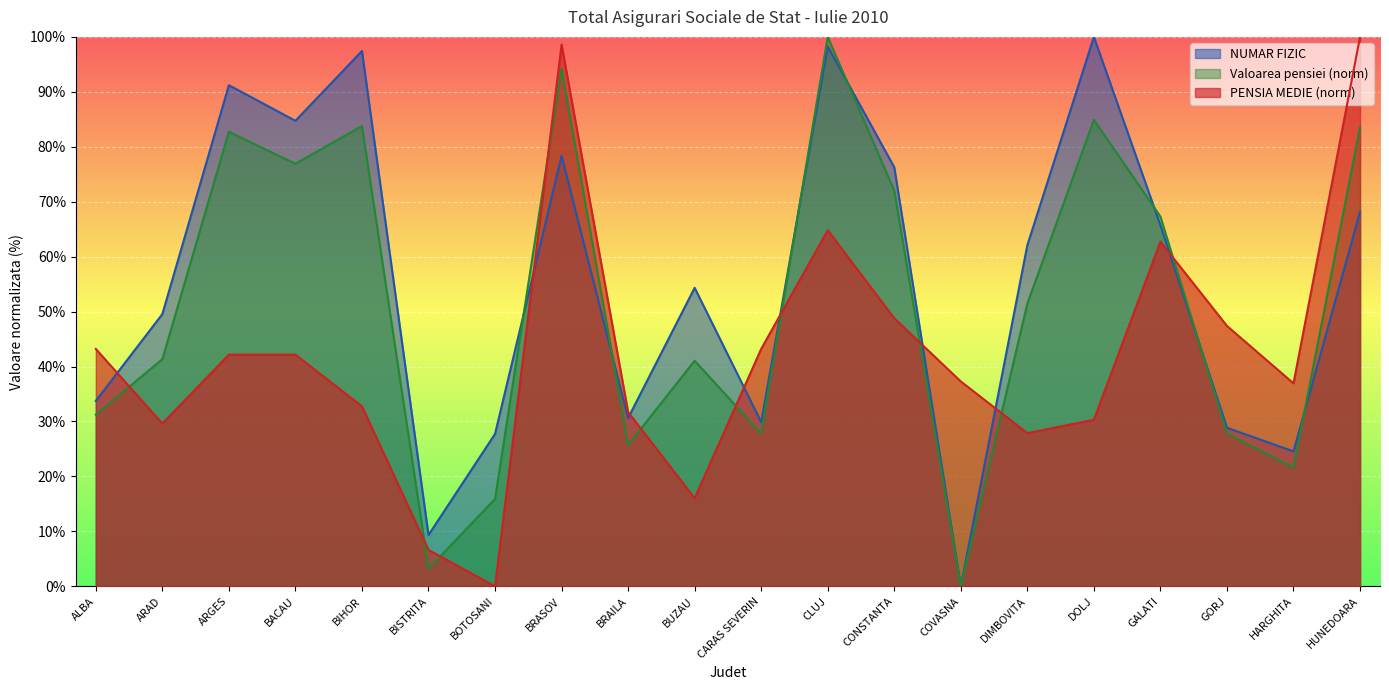

The PENSIA MEDIE series shows 37.3 at COVASNA. True or false?

True